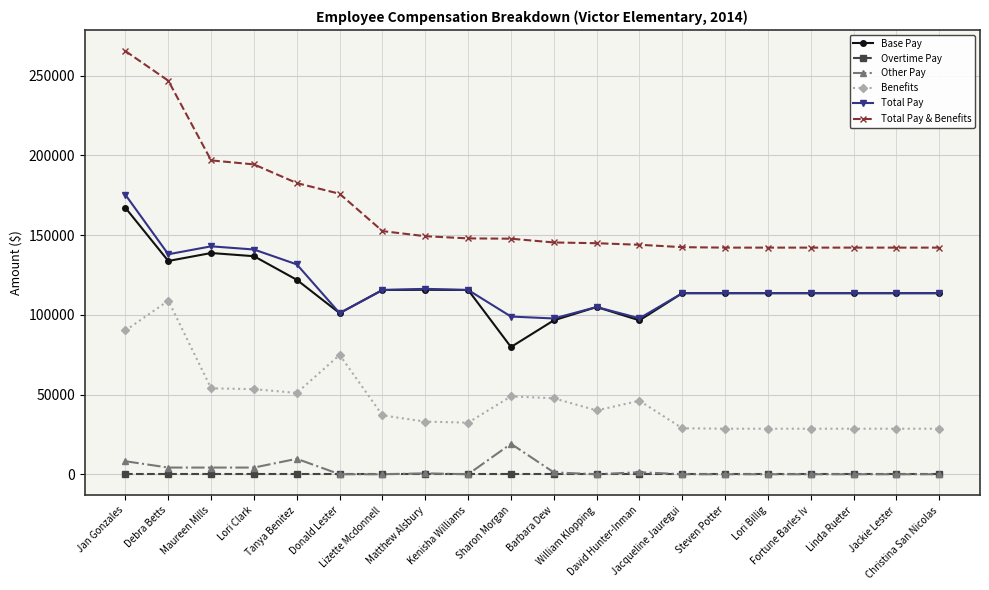

How many values in the Total Pay & Benefits series are below 147790?

10